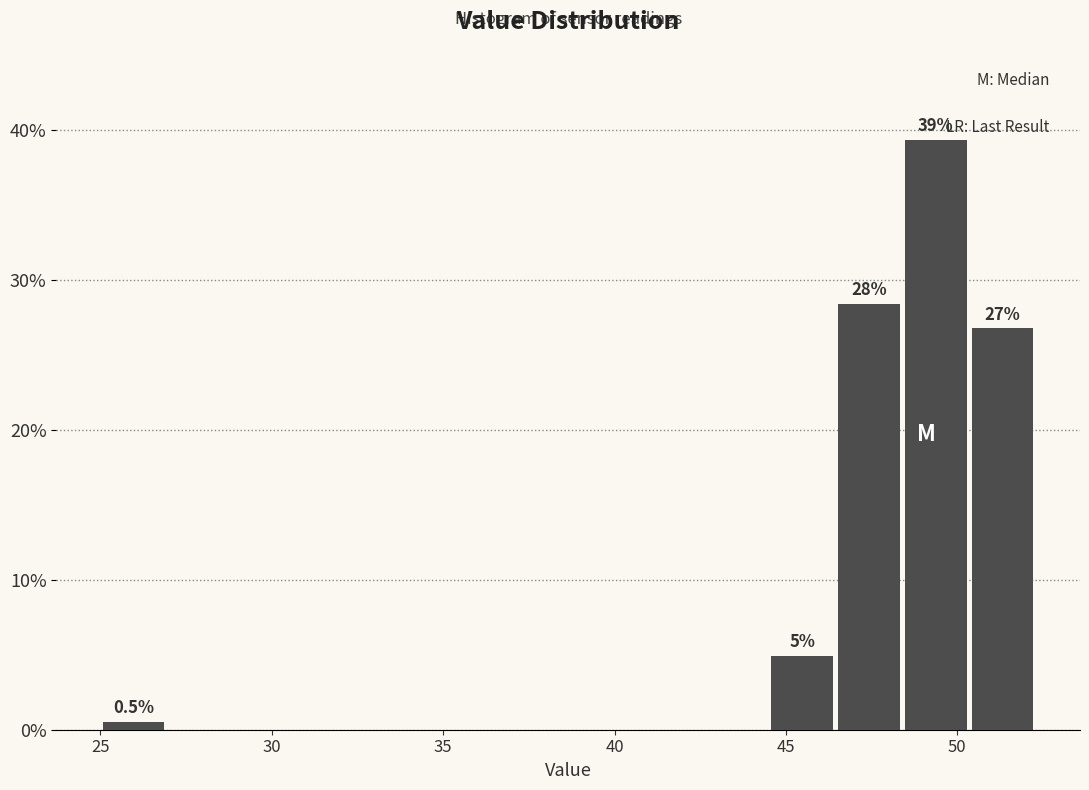

Around what value on the x-axis is the tallest bar? Give the approximate position of its centre, as read against the axis.

49.5